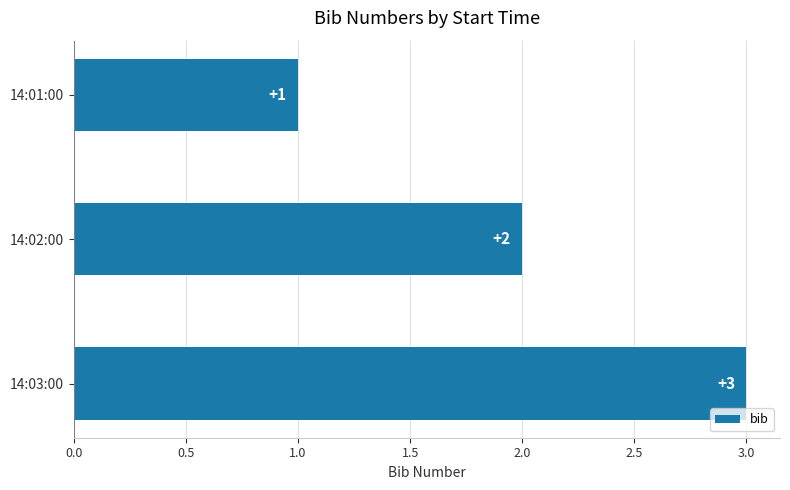

Where is the data nearest to the value 2?

14:02:00